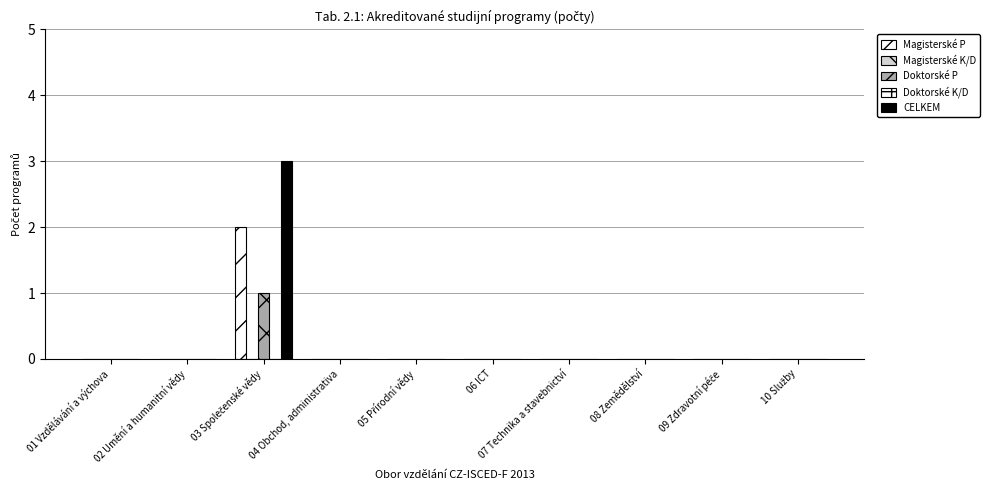

Between 04 Obchod, administrativa and 10 Služby, which series saw the biggest shift?

Magisterské P